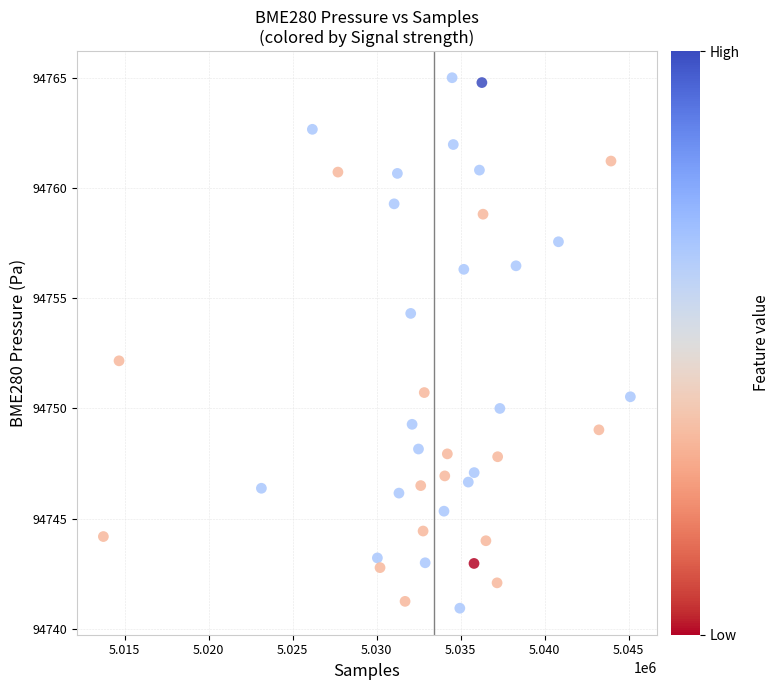

What is the range of Y values (max minus min)?

24.1